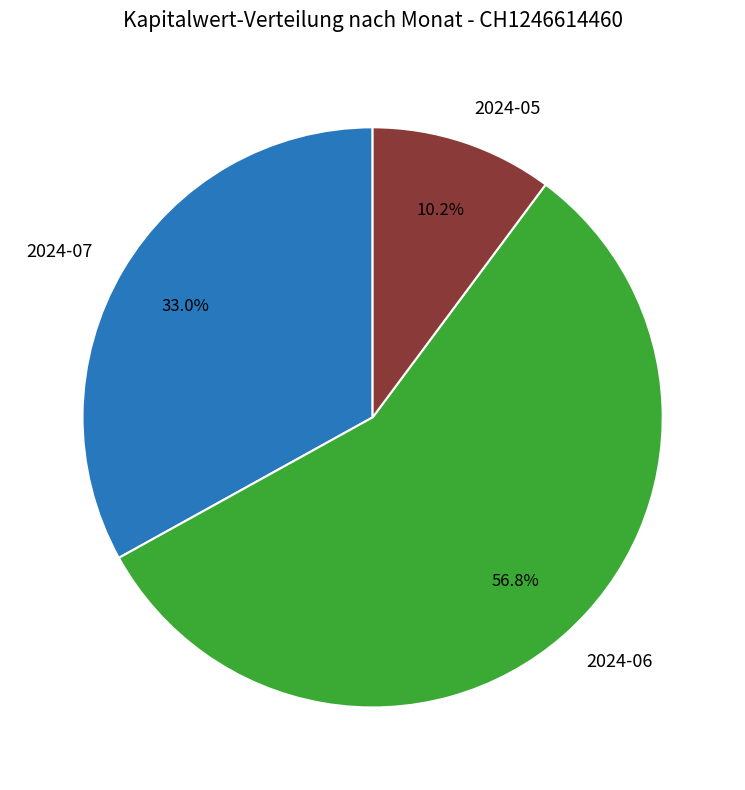

Which category has the biggest portion of the pie?

2024-06